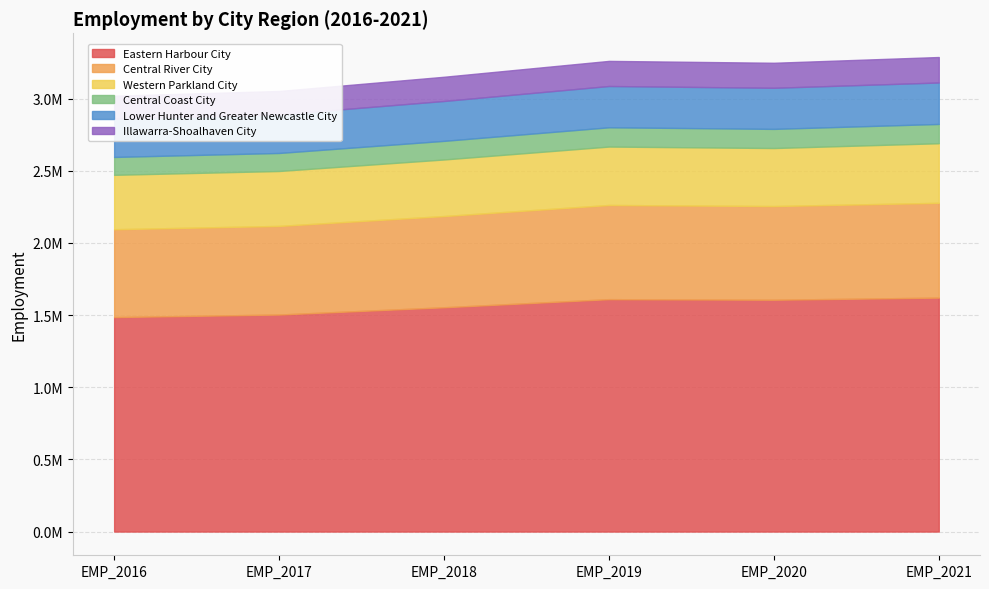

How many categories are shown in the chart?

6